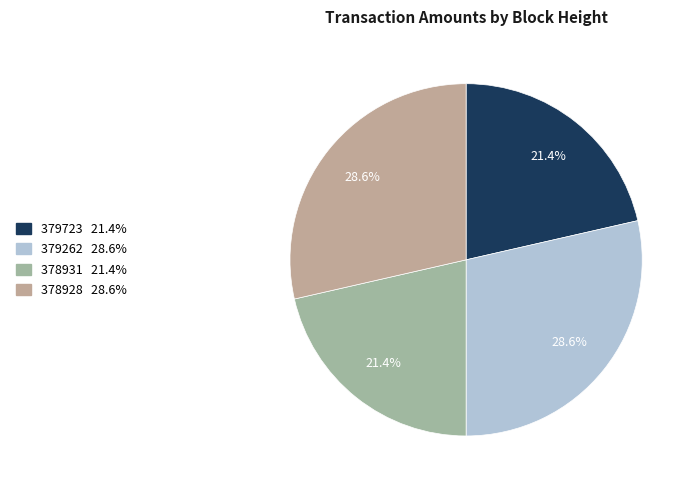

Is 378931 the majority of the pie?

No